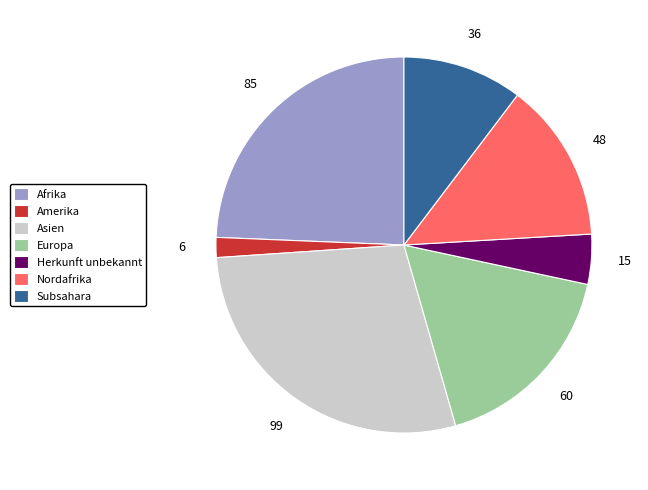

How many segments does this pie chart have?

7